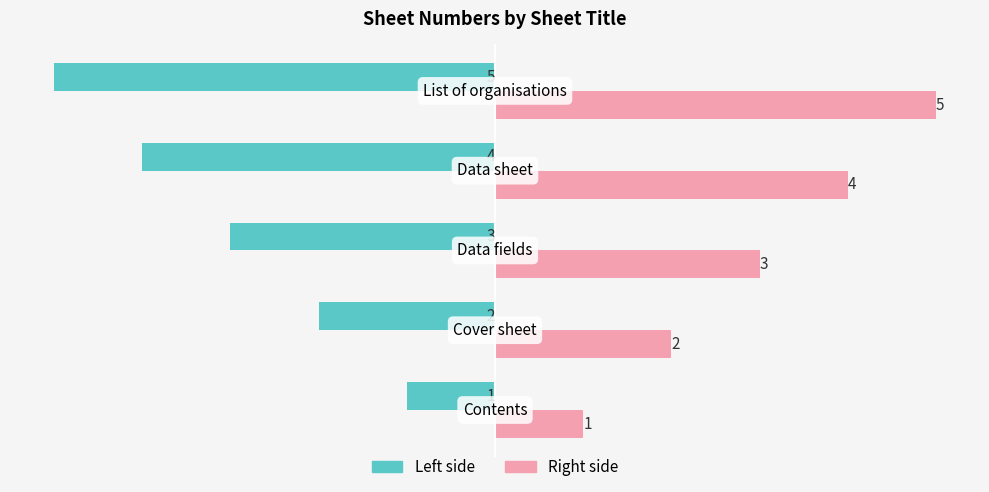

What is the minimum value shown in the chart?

-5